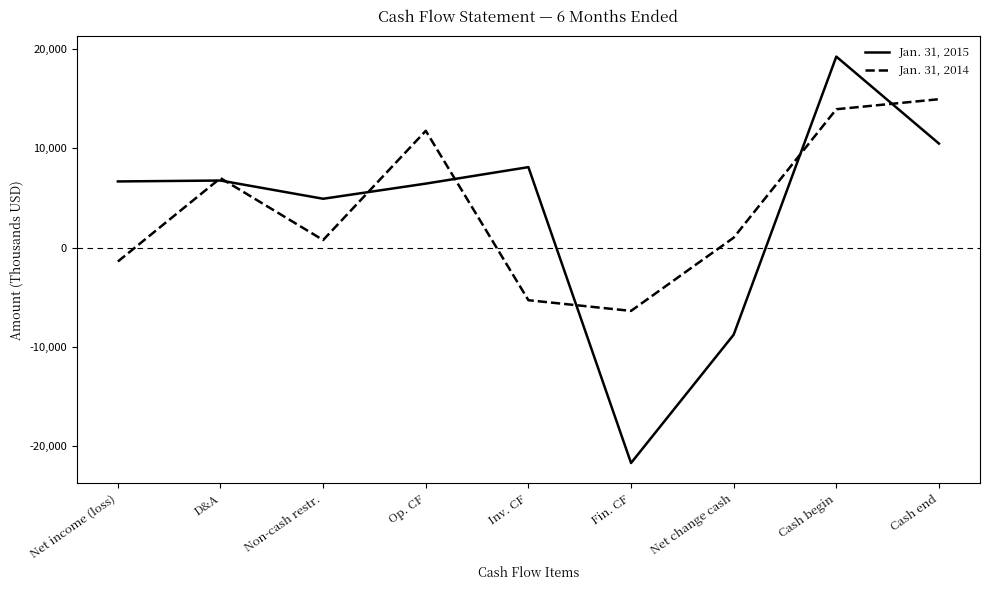

What position from the left is Cash end?

9